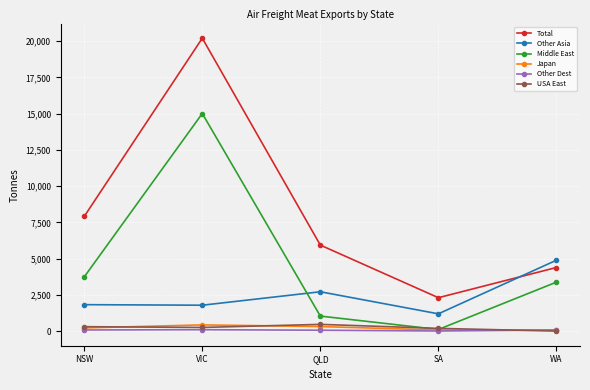

True or false: Japan has more than 2 points higher than both neighbors.

False